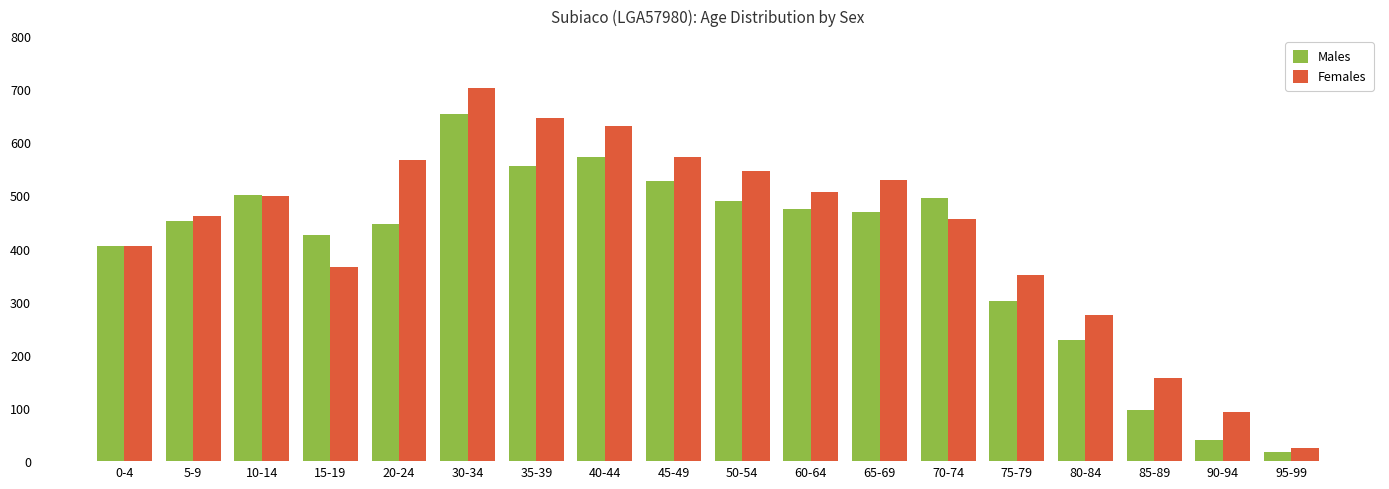

Rank the series at 35-39 from lowest to highest value.

Males, Females